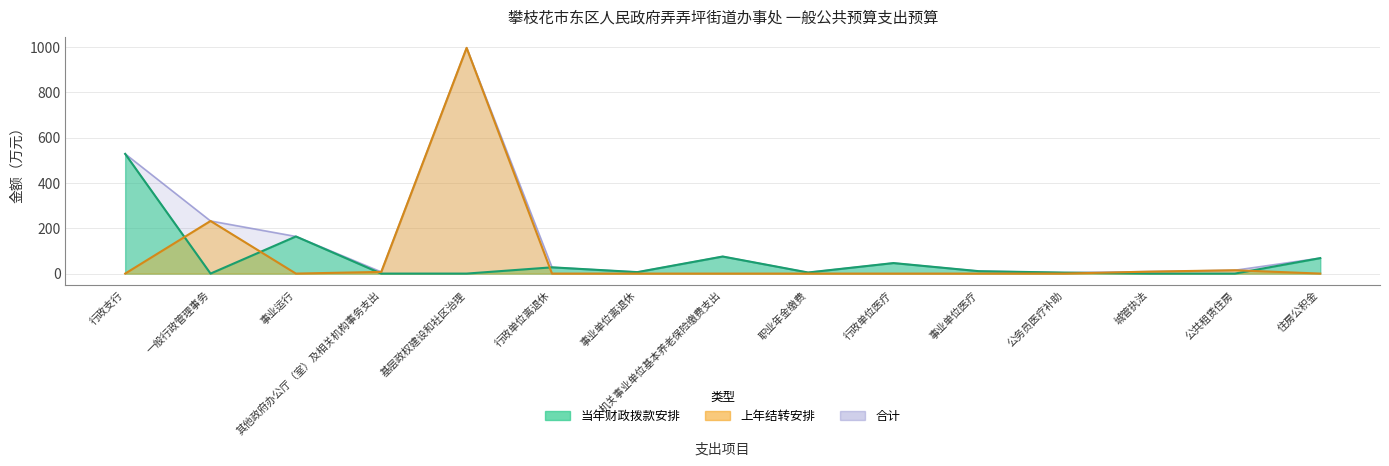

True or false: 当年财政拨款安排 has more than 2 interior local peaks.

True